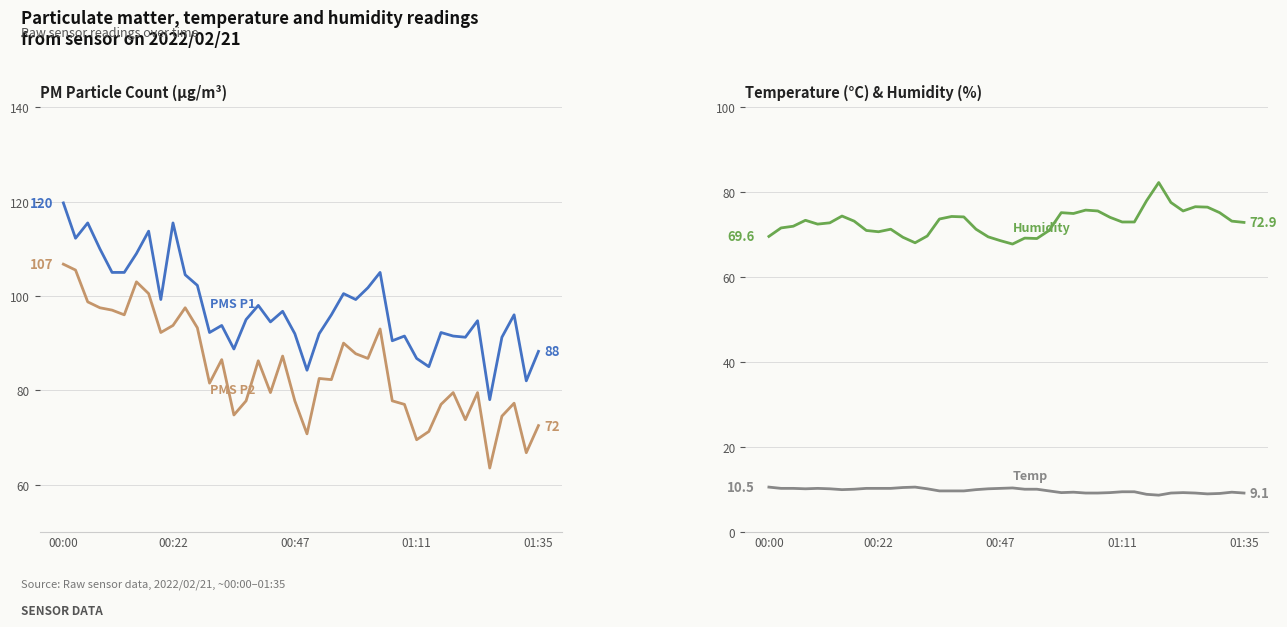

Is it true that Humidity equals 75.8 at 26?

True